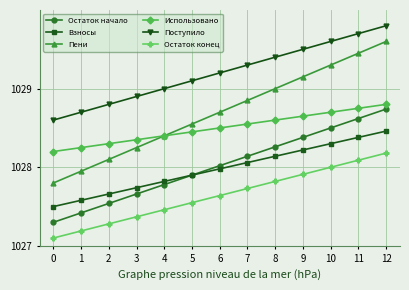

What is the spread (max minus min) of values at 11?

1.6